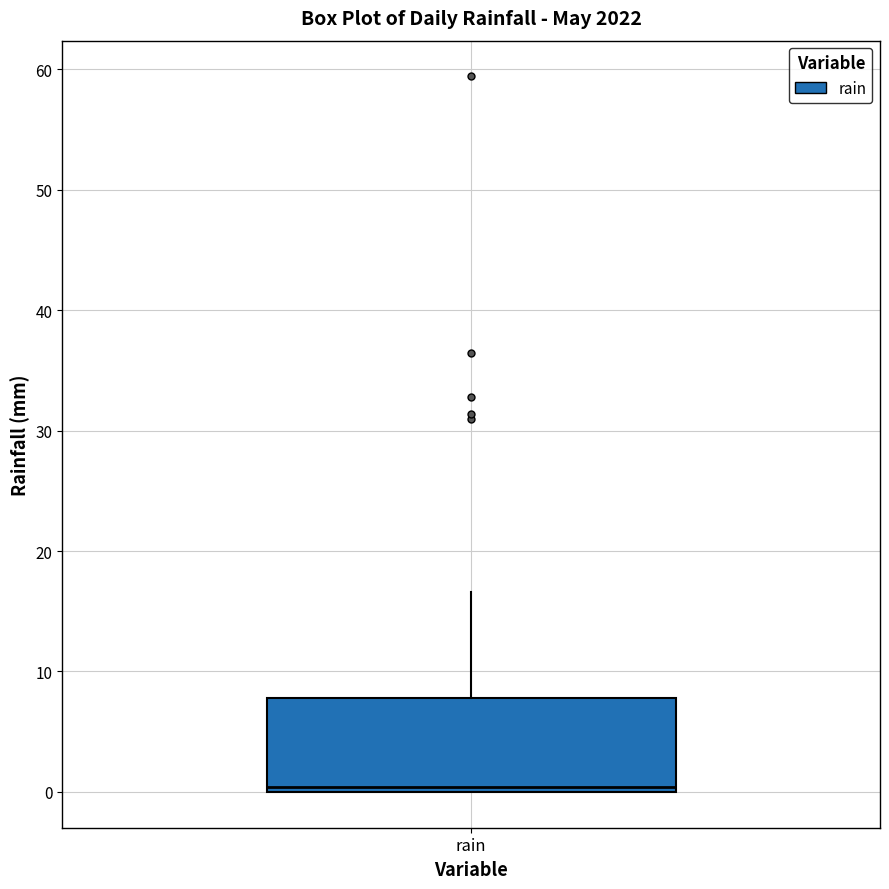

Transcribe this box plot: give where the median line is, the range the box spans, and where the two whiskers end, as read against the y-axis. The values are not printed on the chart, so give them approximately, as read against the axis.

median 0 (just above the box's lower edge), box 0 to 8, whiskers 0 to 17